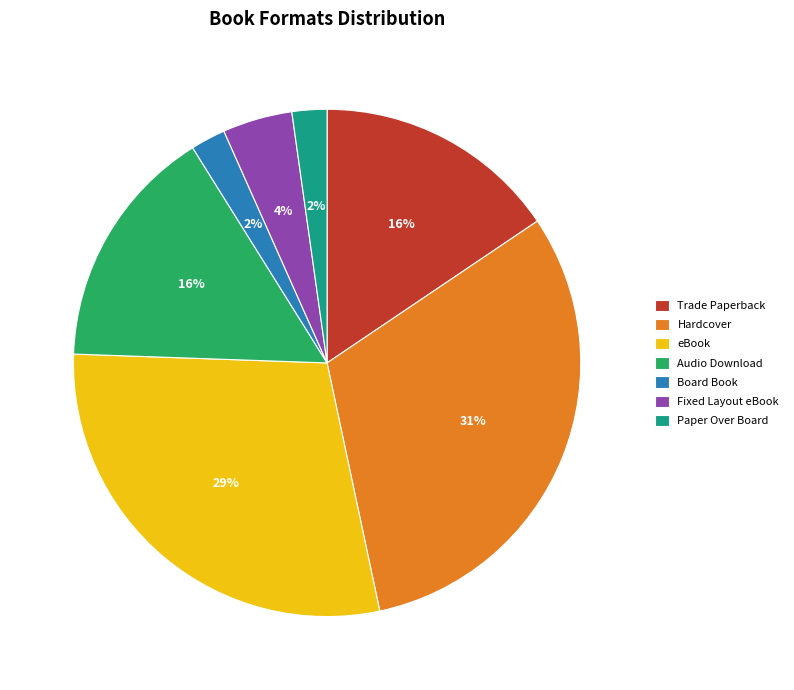

To the nearest percent, what percentage of the pie is Audio Download?

16%